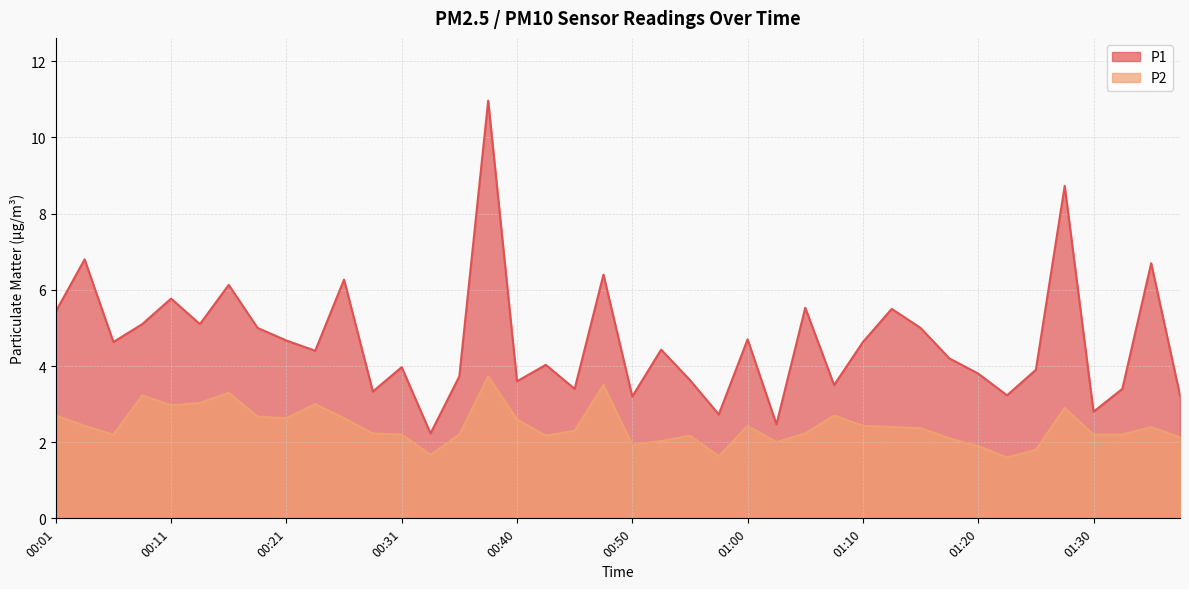

Reading left to right, what are all the values shown in this chart?

P1: 5.4	6.8	4.6	5.1	5.8	5.1	6.1	5.0	4.7	4.4	6.3	3.3	4.0	2.2	3.7	11.0	3.6	4.0	3.4	6.4	3.2	4.4	3.6	2.7	4.7	2.5	5.5	3.5	4.6	5.5	5.0	4.2	3.8	3.2	3.9	8.7	2.8	3.4	6.7	3.2
P2: 2.7	2.4	2.2	3.2	3.0	3.0	3.3	2.7	2.6	3.0	2.6	2.2	2.2	1.7	2.2	3.7	2.6	2.2	2.3	3.5	1.9	2.0	2.2	1.6	2.4	2.0	2.2	2.7	2.4	2.4	2.4	2.1	1.9	1.6	1.8	2.9	2.2	2.2	2.4	2.1